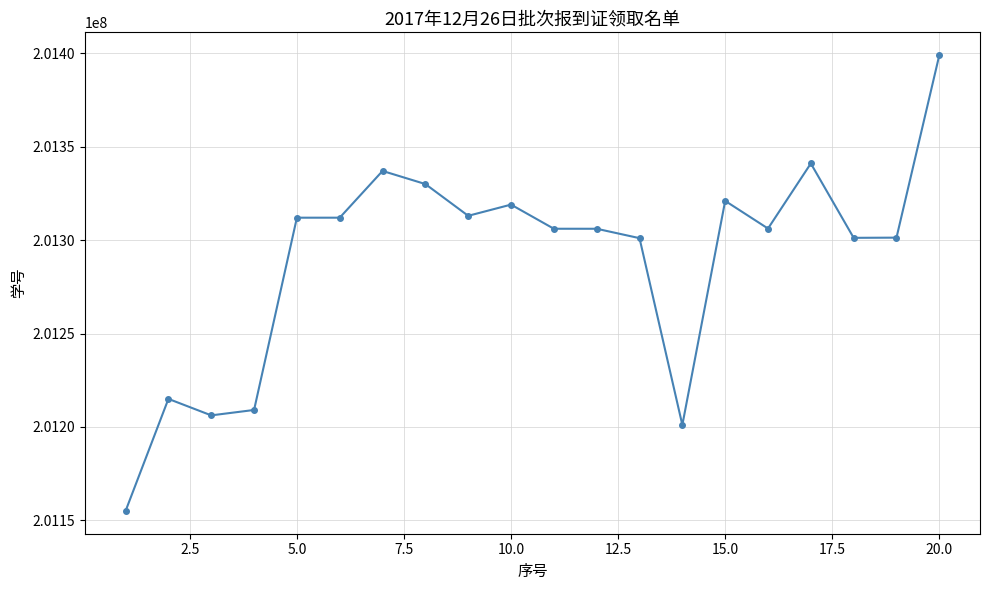

What is the smallest value displayed?

201155027